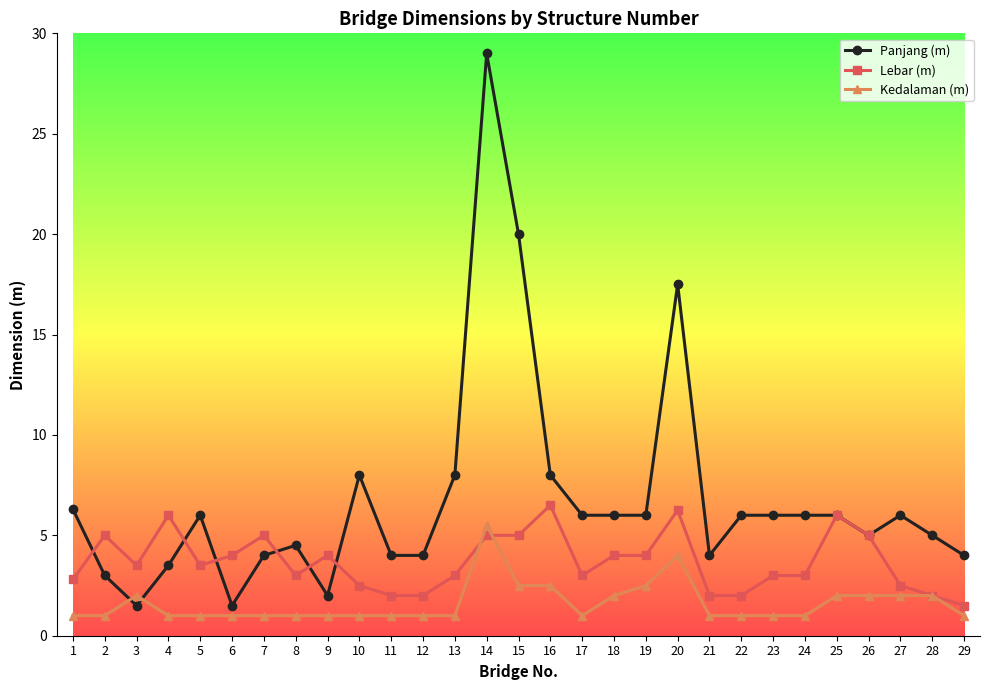

At which category does Panjang (m) reach its first local peak?

5